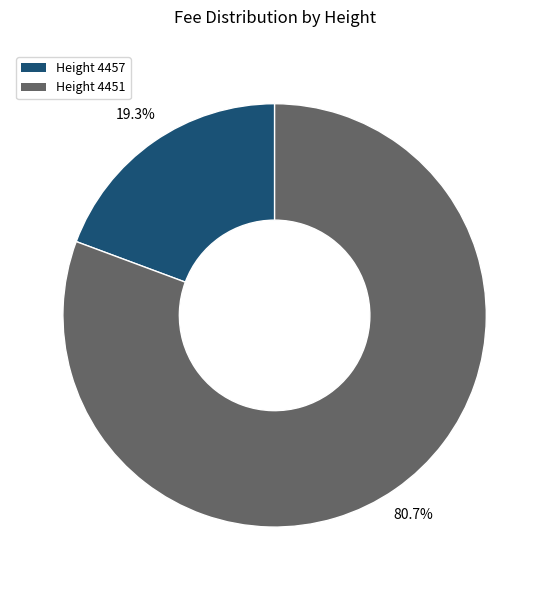

Is there any slice that represents more than half of the pie?

Yes